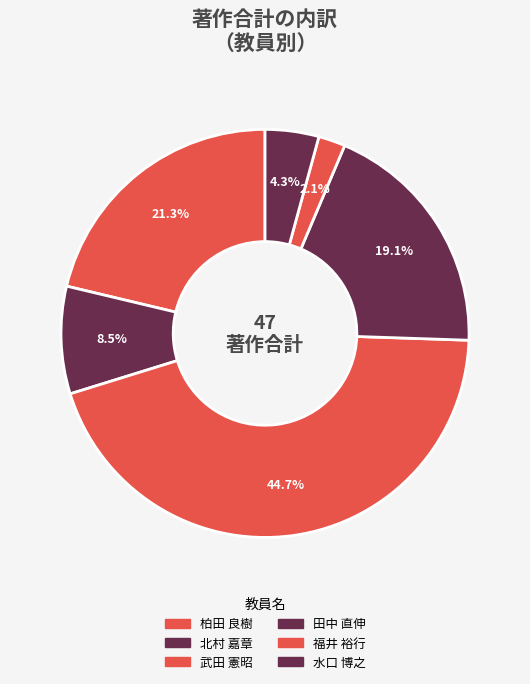

What is the largest slice in the pie chart?

武田 憲昭